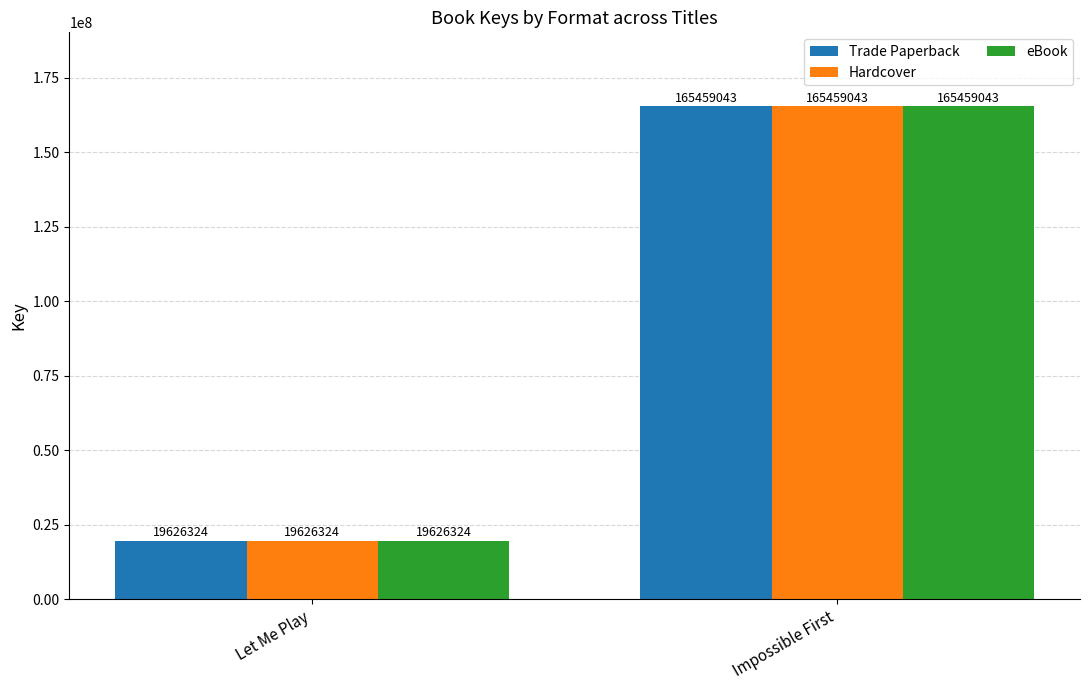

At which category does the chart reach its minimum across all series?

Let Me Play